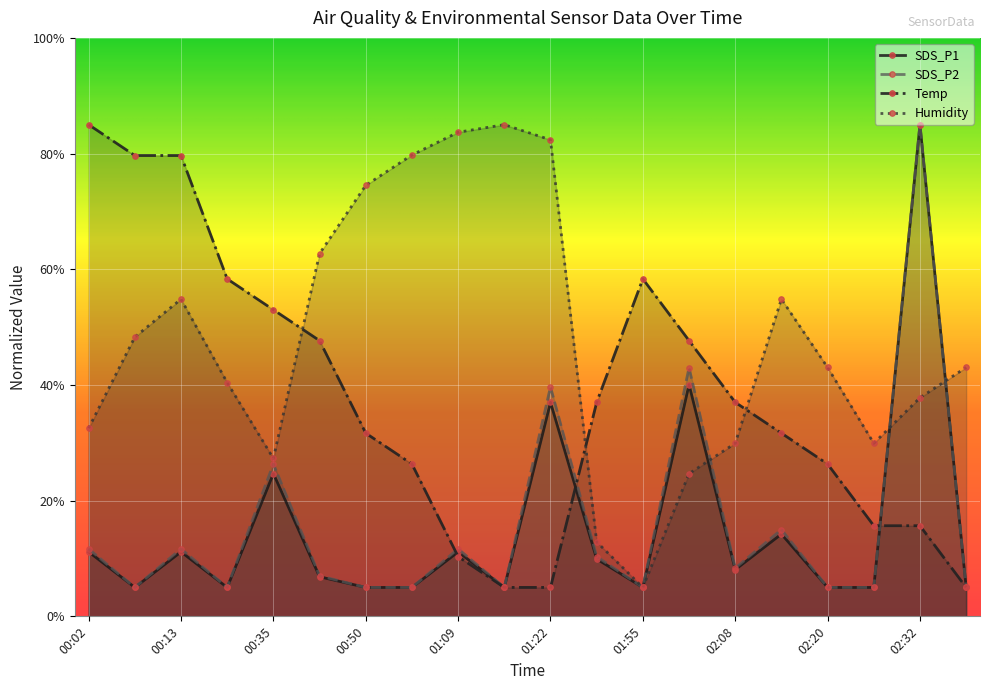

Count the number of categories in the chart.

20